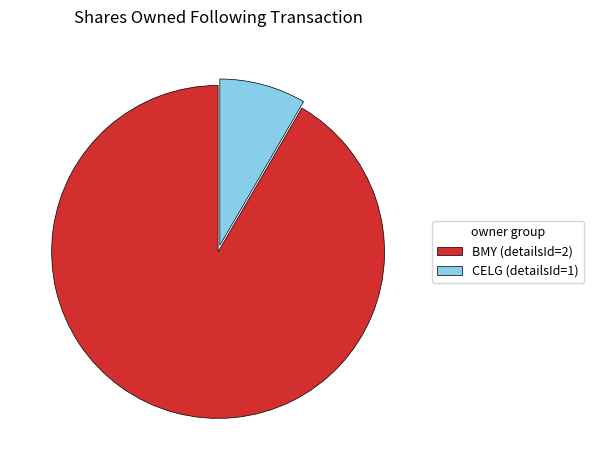

Which has a higher value, CELG (detailsId=1) or BMY (detailsId=2)?

BMY (detailsId=2)